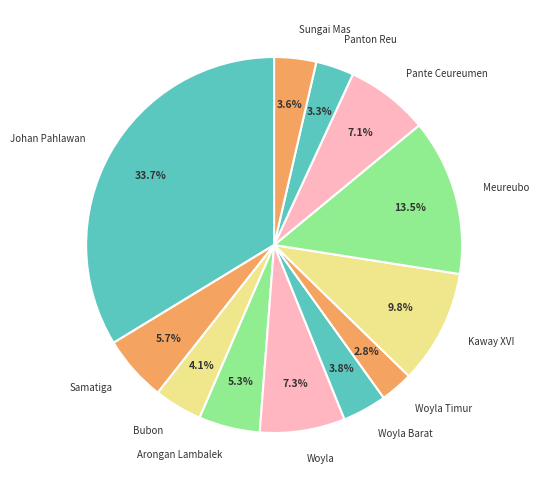

True or false: Sungai Mas accounts for 11% of the total.

False